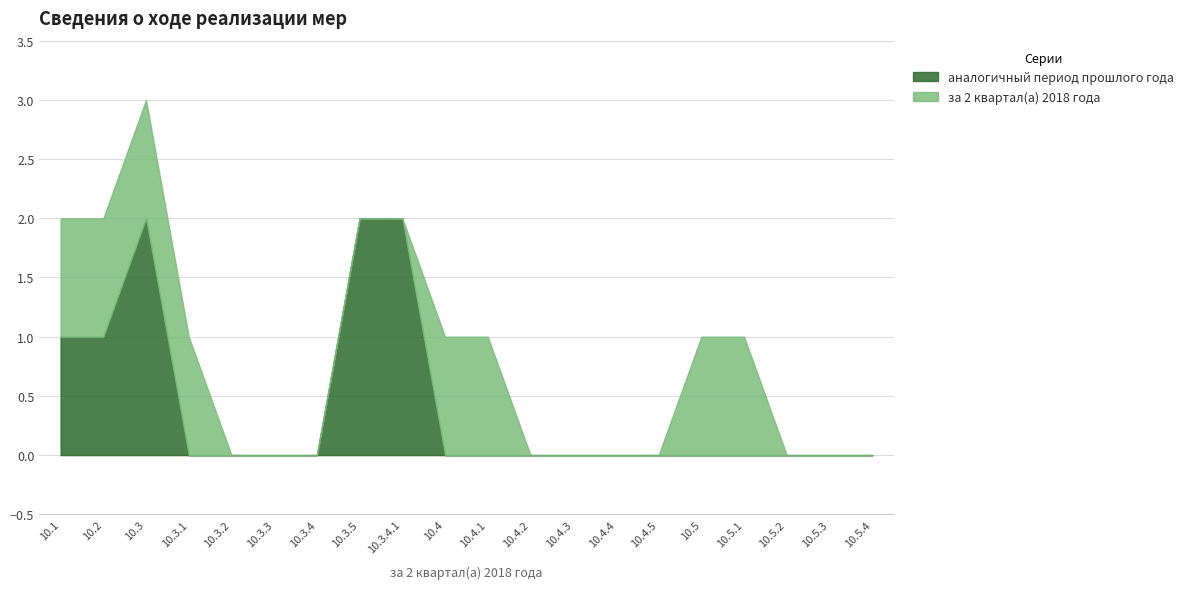

How many data points does each series have?

20